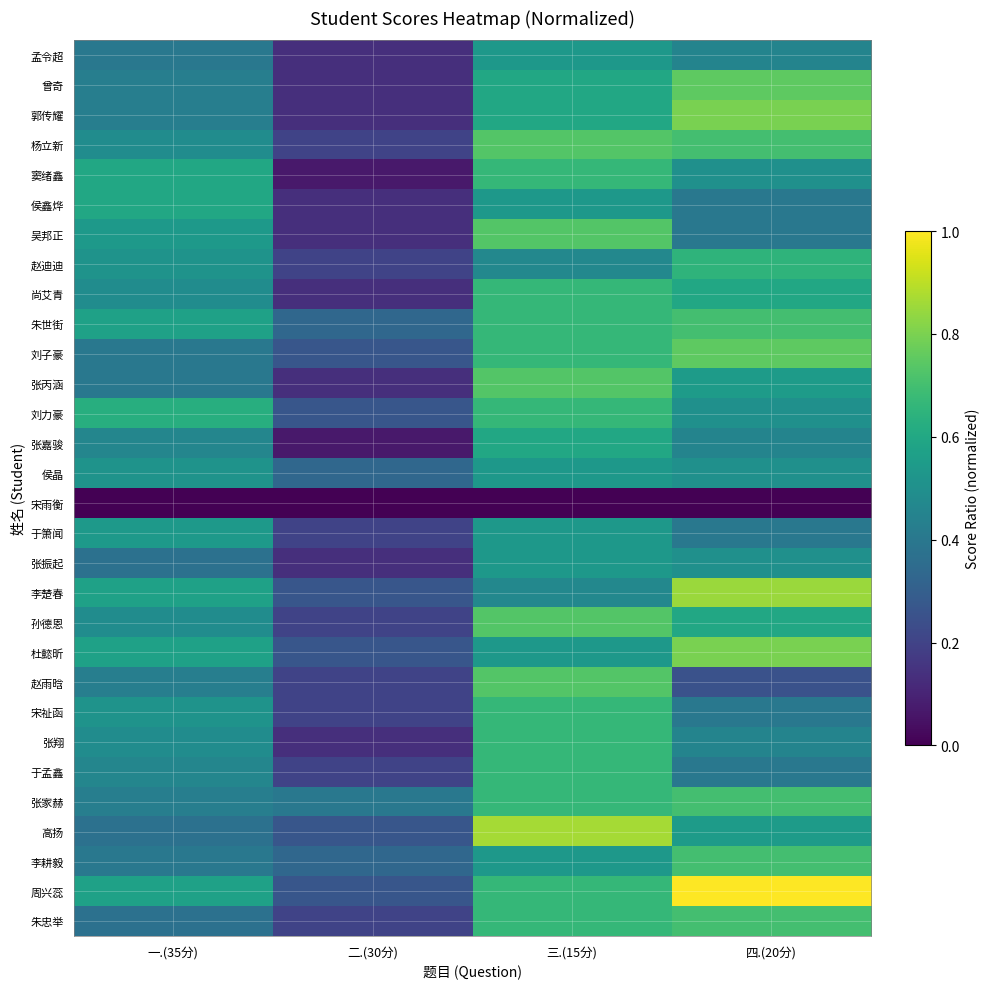

What is the difference between the highest and lowest values at 三.(15分)?

0.9